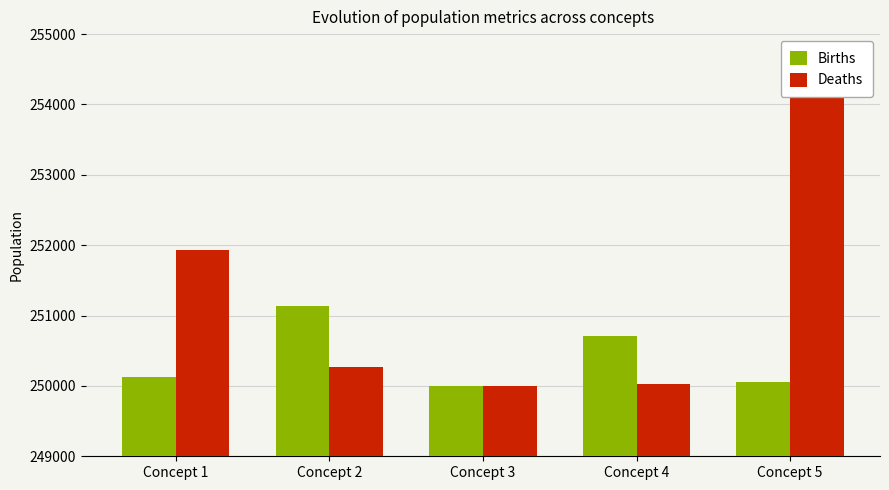

Count the number of categories in the chart.

5